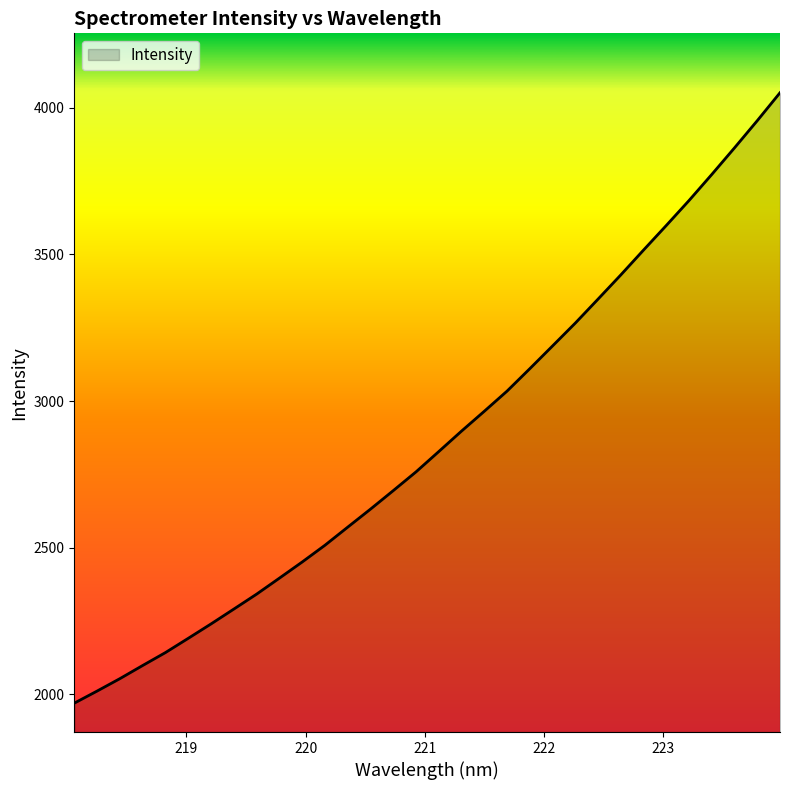

How many series are shown in this chart?

1